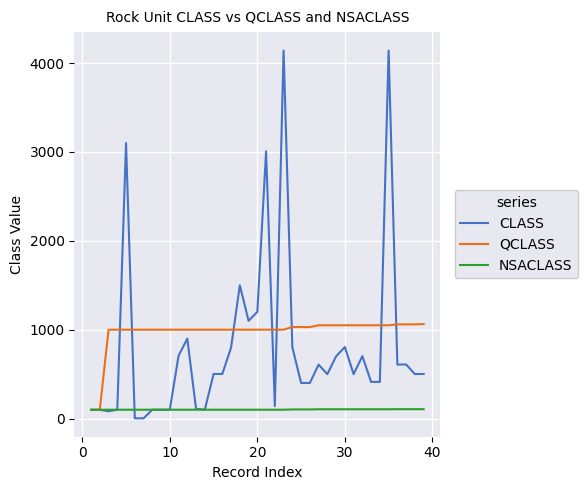

Which series has the largest range (max minus min)?

CLASS